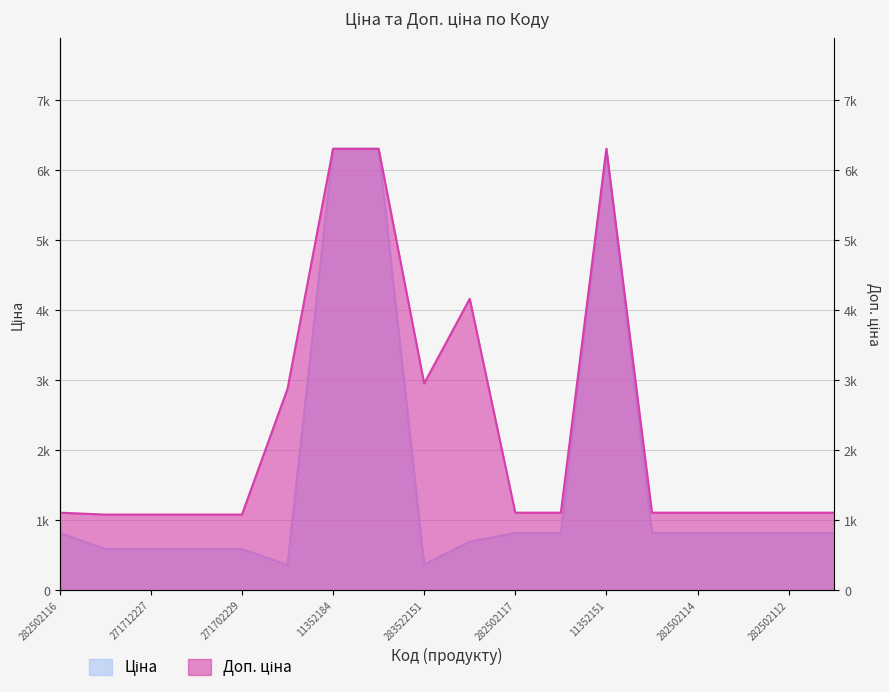

The Ціна series shows 589.9 at 271702229. True or false?

True